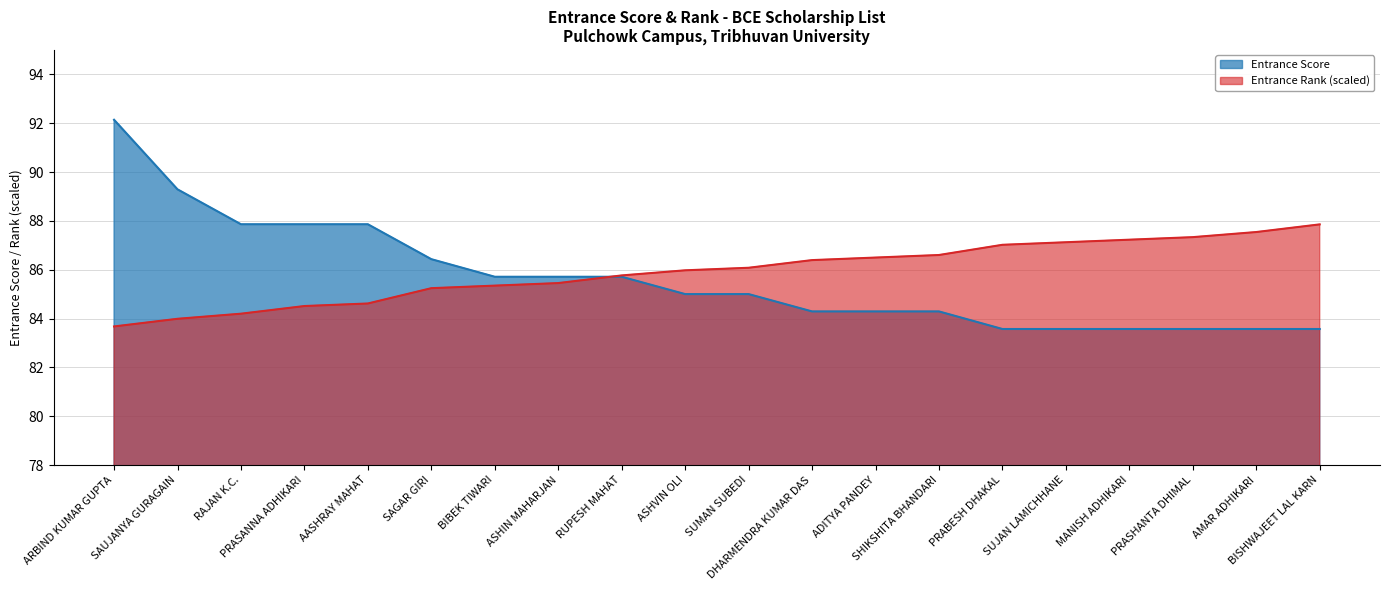

At which category is the sum across all series the highest?

ARBIND KUMAR GUPTA